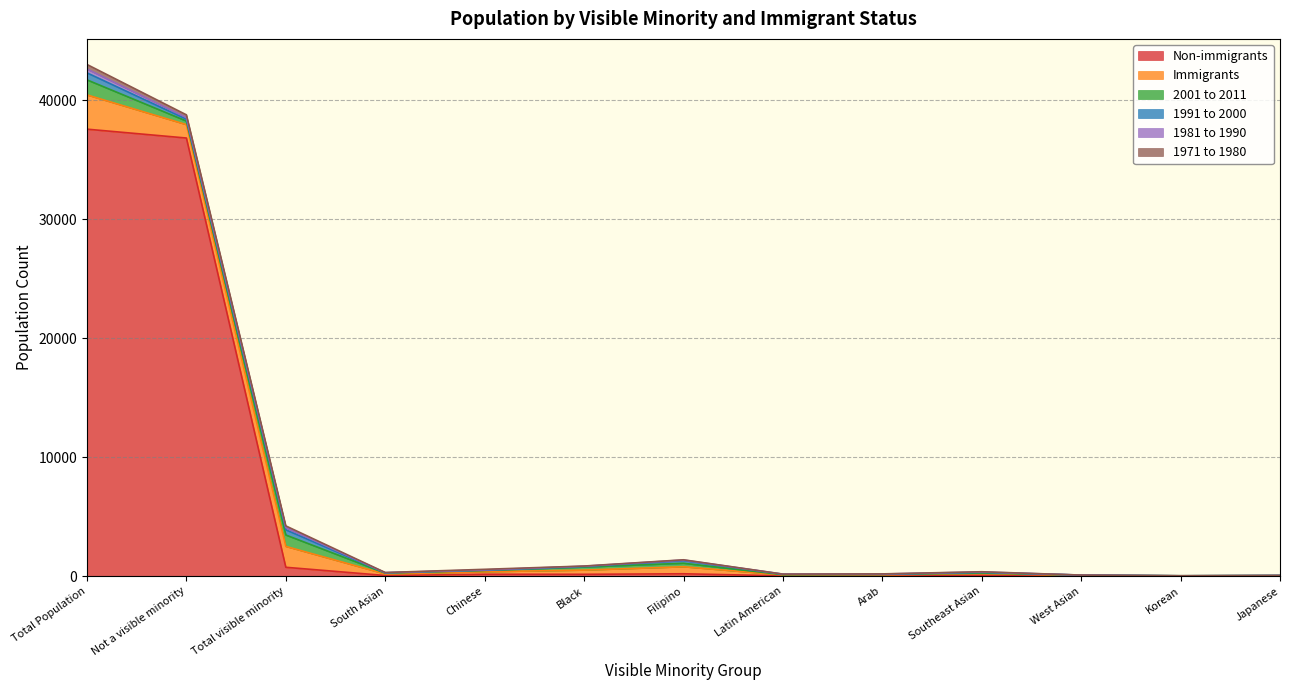

How many lines are shown in the chart?

6